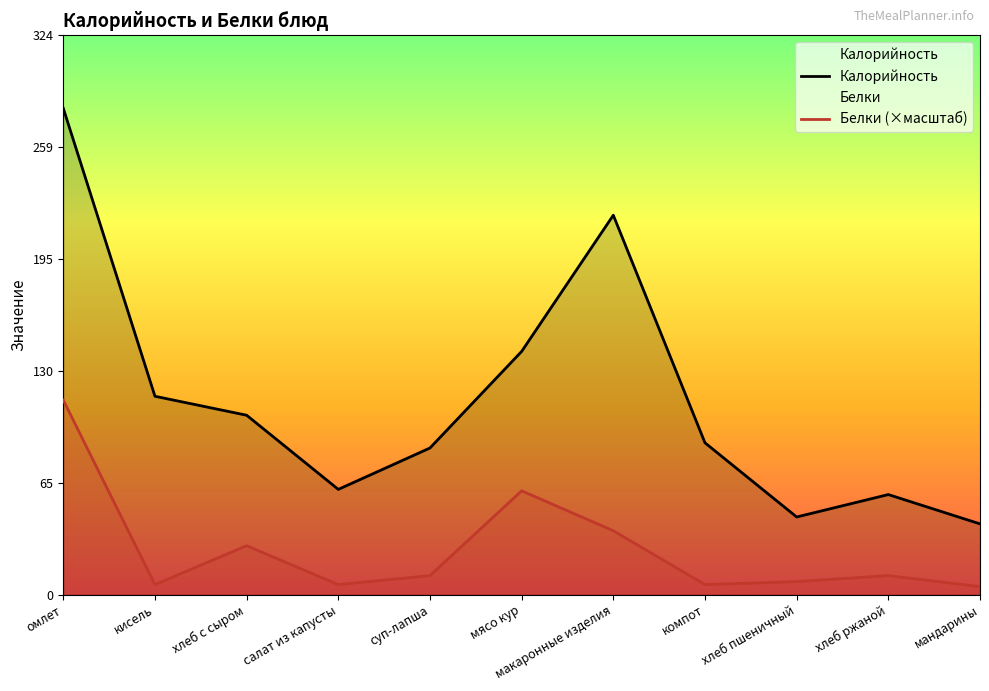

Which series changed the most between кисель and хлеб с сыром?

Белки (×масштаб)